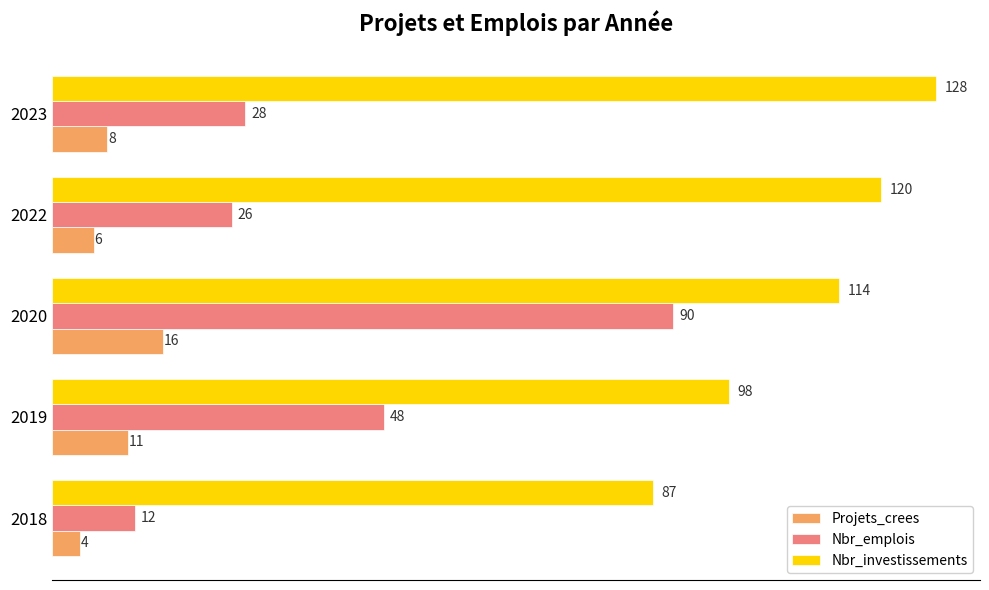

Which series has the largest range (max minus min)?

Nbr_emplois